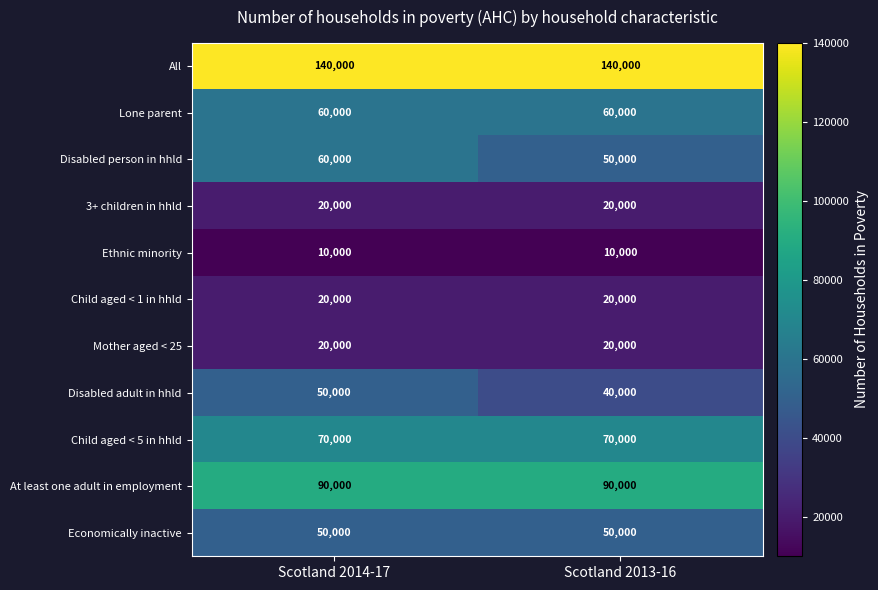

Which series has the largest total across all categories?

All